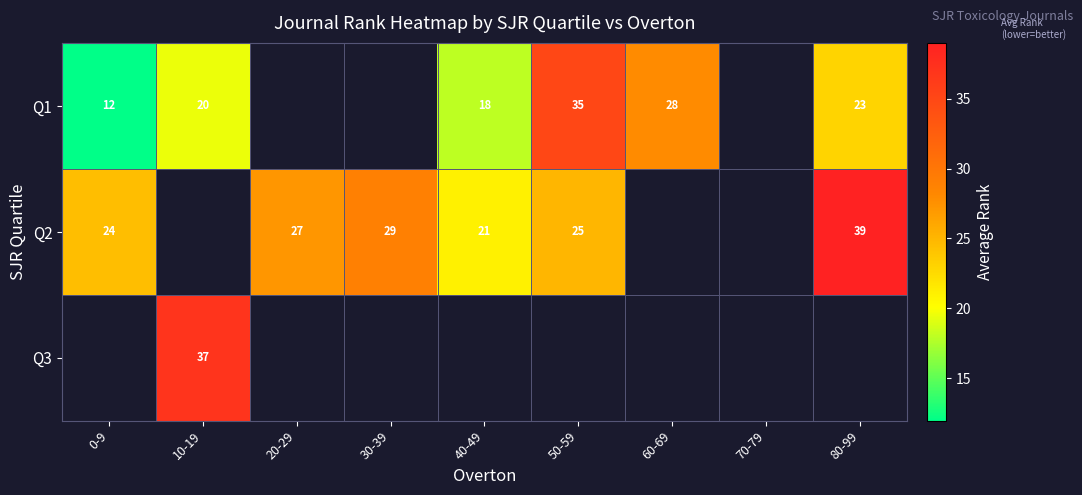

How many values in Q3 are above zero?

1